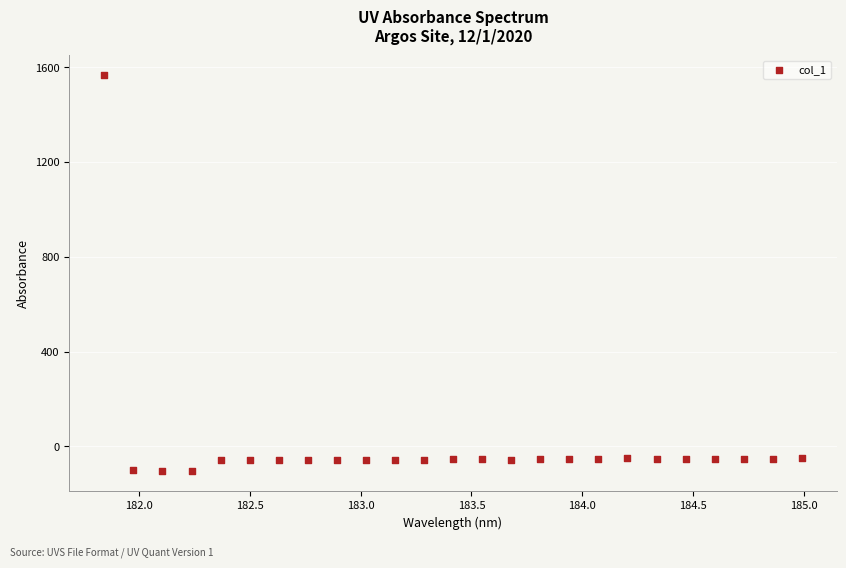

What is the range of Y values (max minus min)?

1672.8